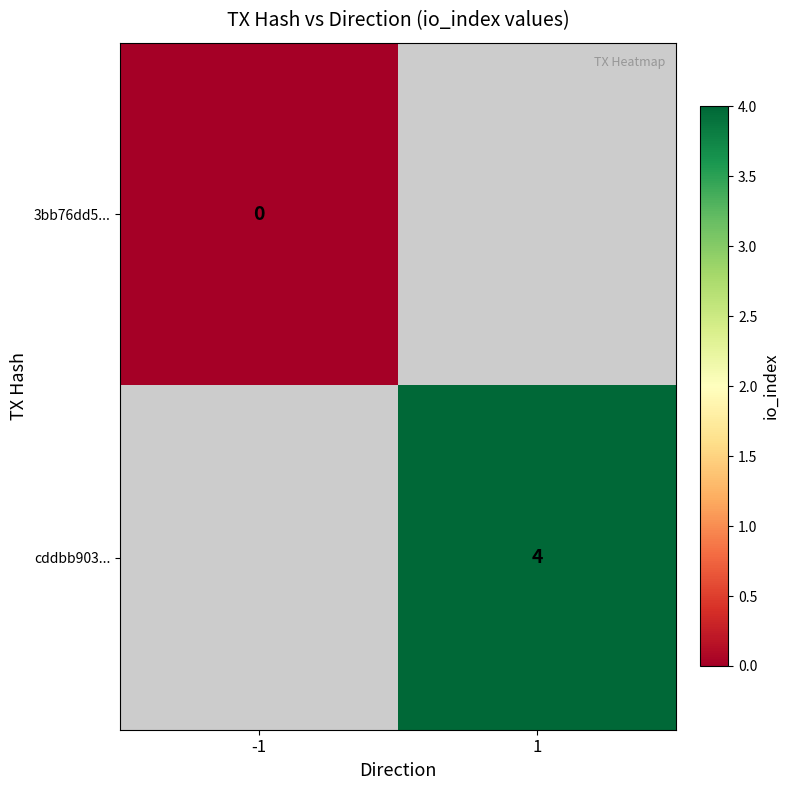

Is the value of cddbb903... at 1 greater than the value of 3bb76dd5... at -1?

Yes